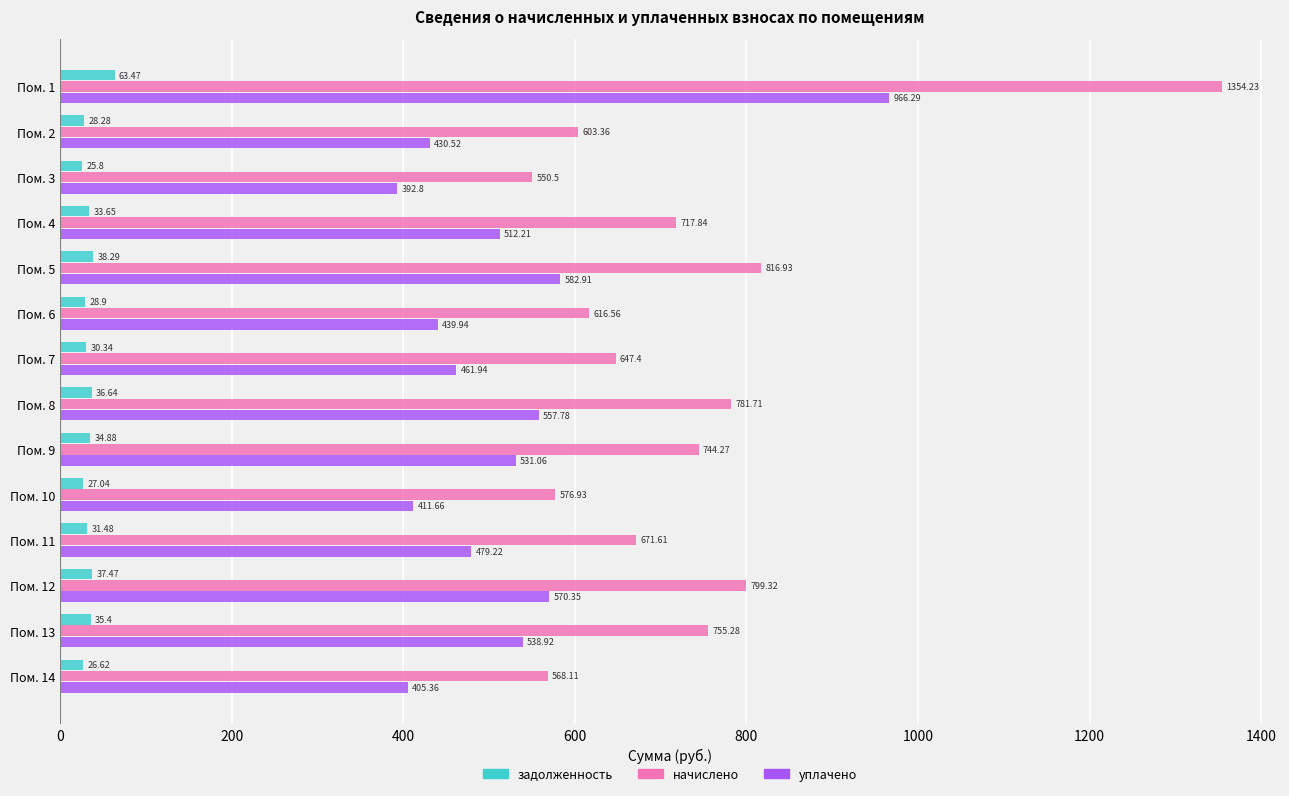

At which label is задолженность closest to 44?

Пом. 5